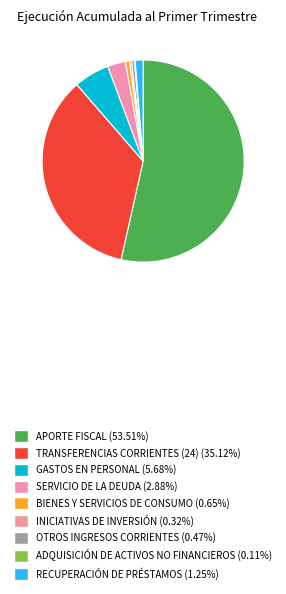

Do TRANSFERENCIAS CORRIENTES (24) and SERVICIO DE LA DEUDA together represent more than half of the pie?

No